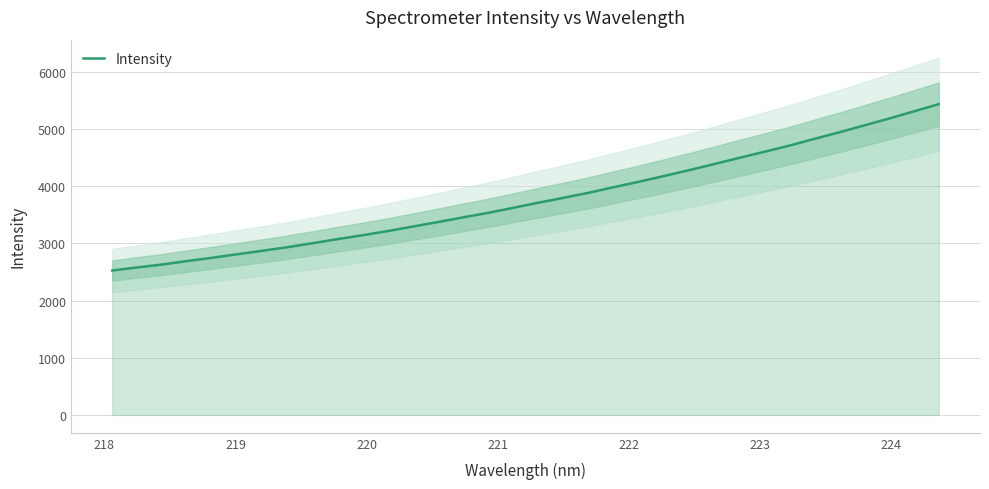

What is the value of the 20th point from the left?

3885.7